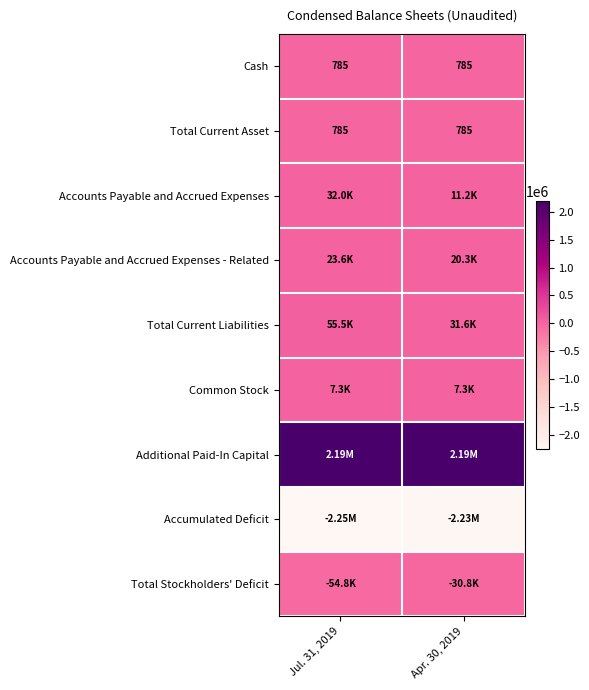

What is the average value of the Total Current Asset series?

785